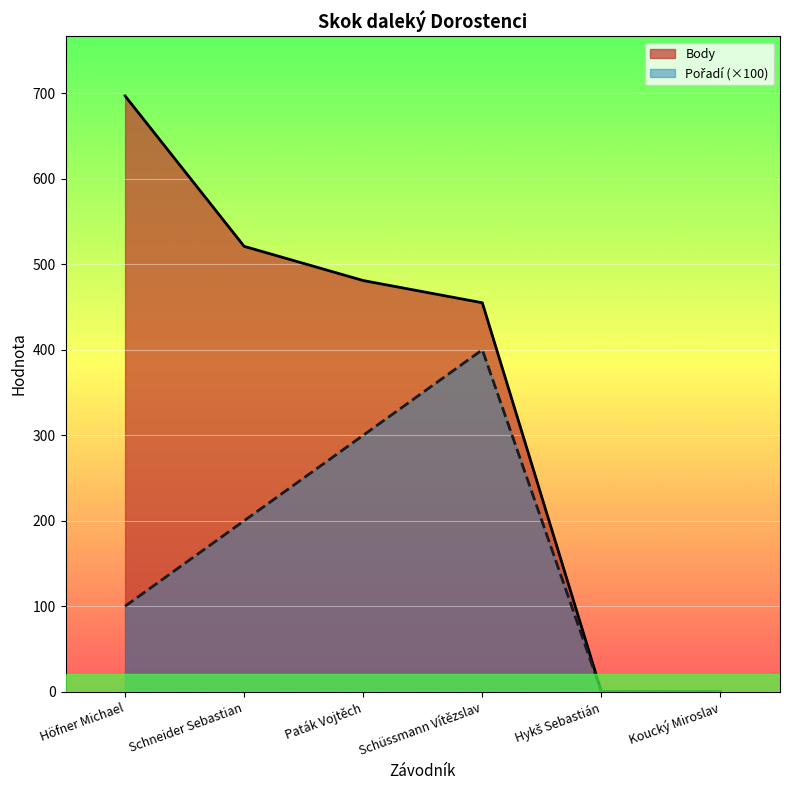

At which label is Pořadí closest to 200?

Schneider Sebastian